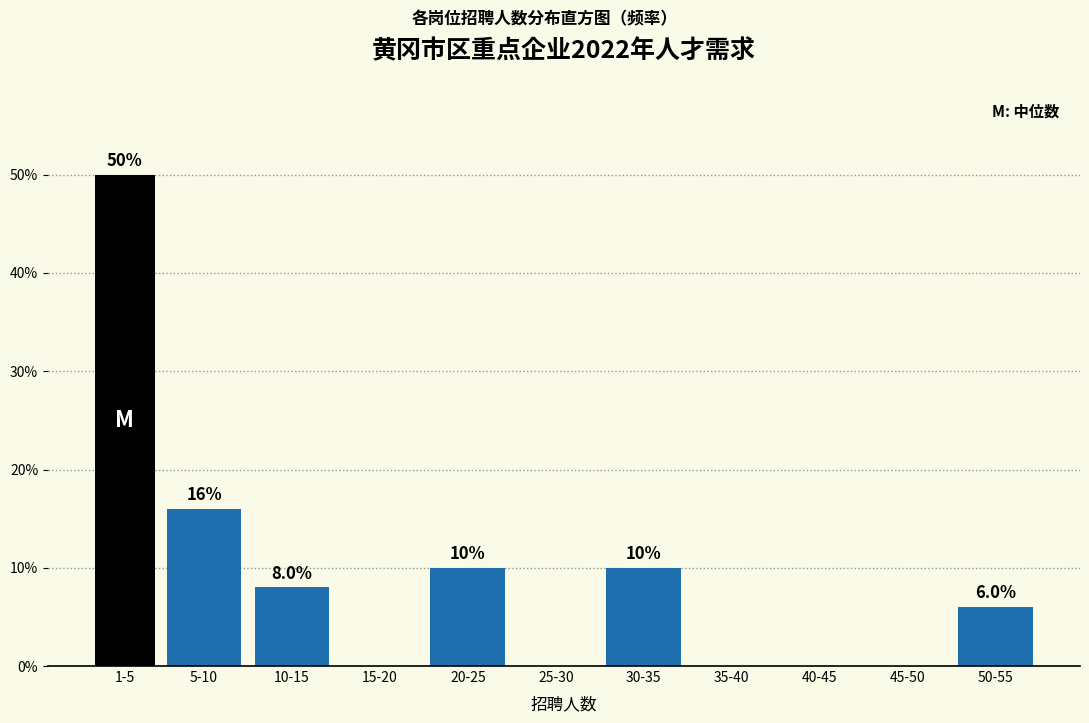

Reading left to right, what are all the values shown in this chart?

1-5=50	5-10=16	10-15=8	15-20=0	20-25=10	25-30=0	30-35=10	35-40=0	40-45=0	45-50=0	50-55=6